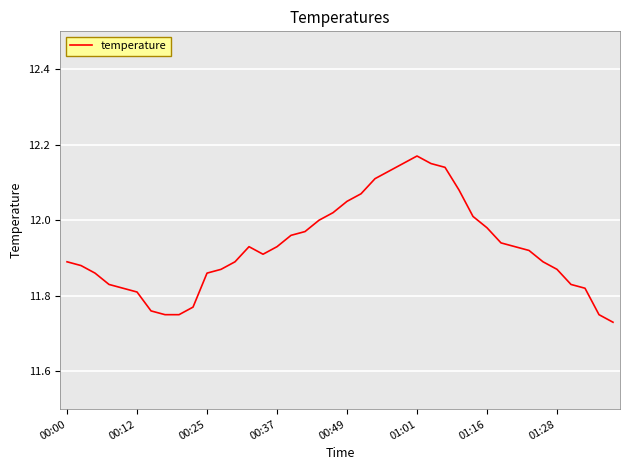

What is the difference between the maximum and minimum values?

0.4